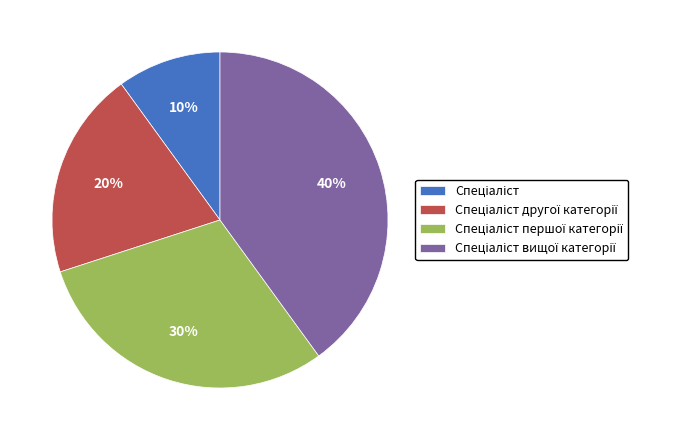

To the nearest percent, what is the difference between the largest and smallest slice percentages?

30%